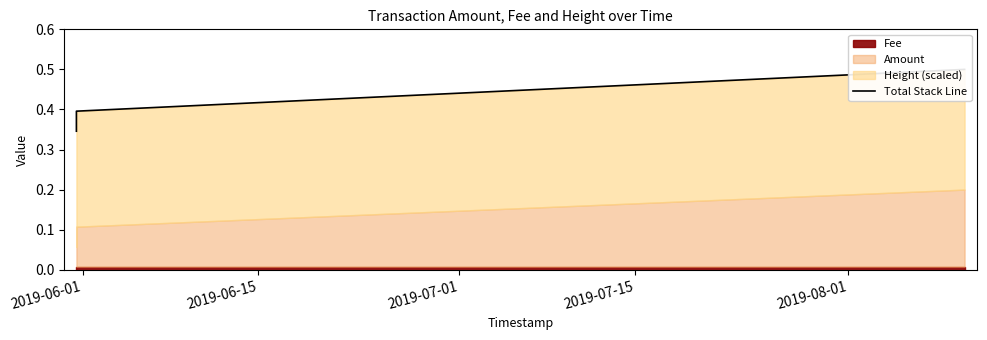

True or false: the data has more than 2 interior local peaks.

False